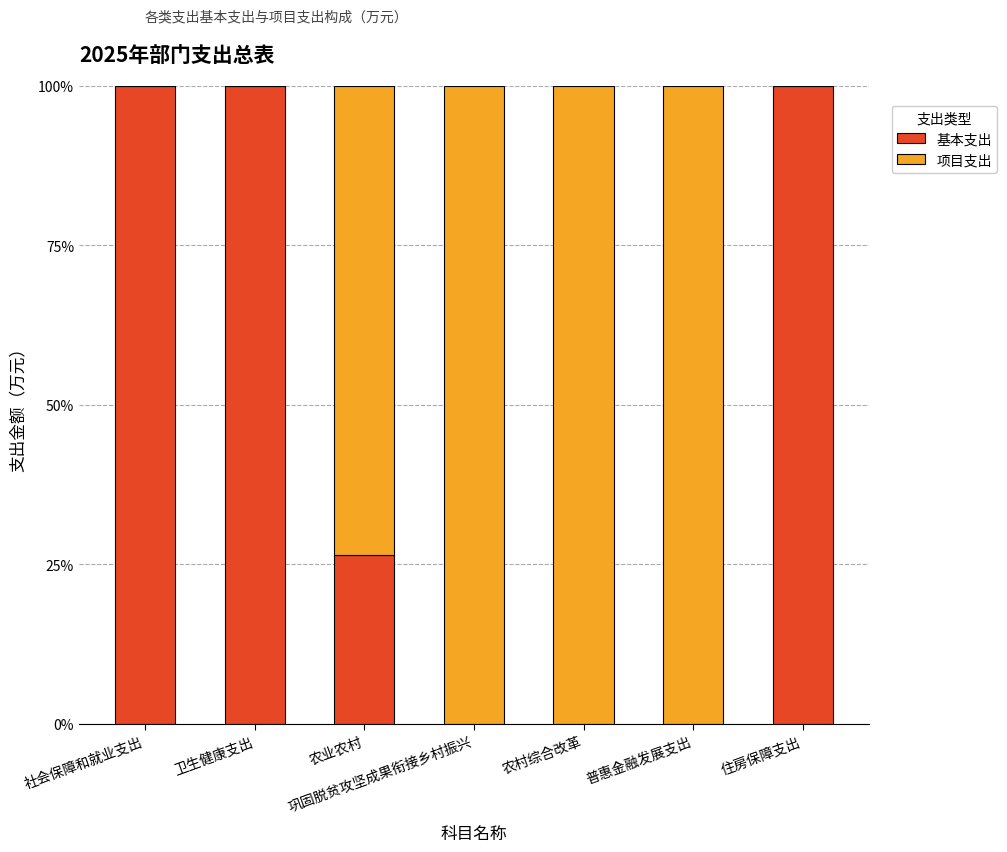

Are the bars horizontal?

No